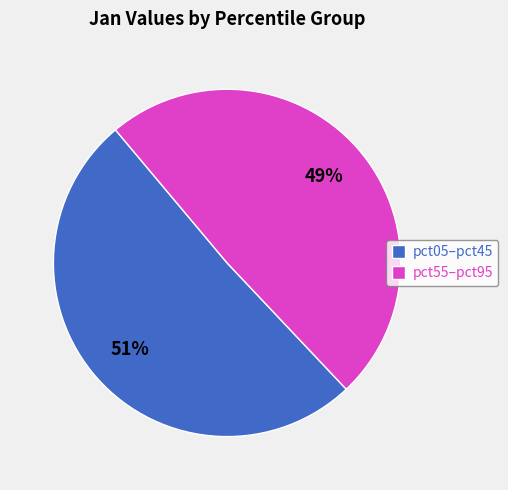

What percentage is the pct55–pct95 slice, to the nearest percent?

49%